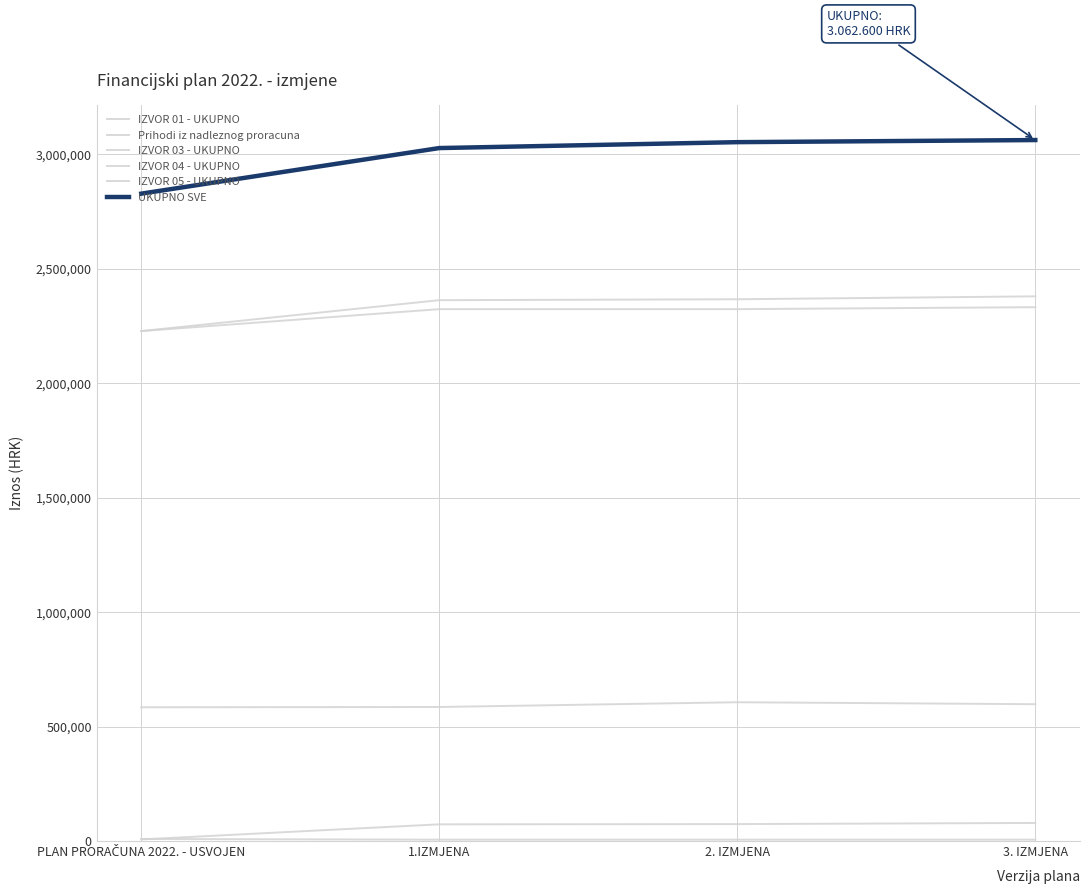

True or false: IZVOR 01 - UKUPNO and UKUPNO SVE cross at least once.

False